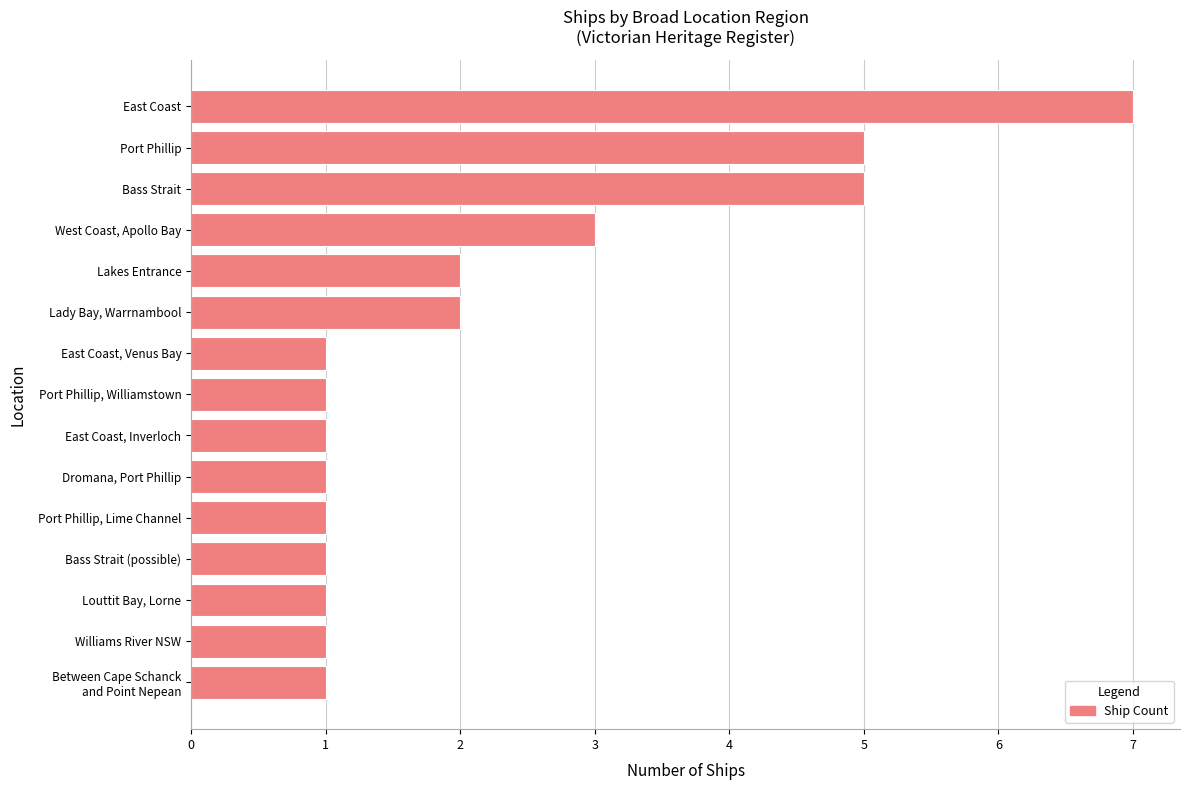

True or false: the data shows 0 at Port Phillip, Williamstown.

False